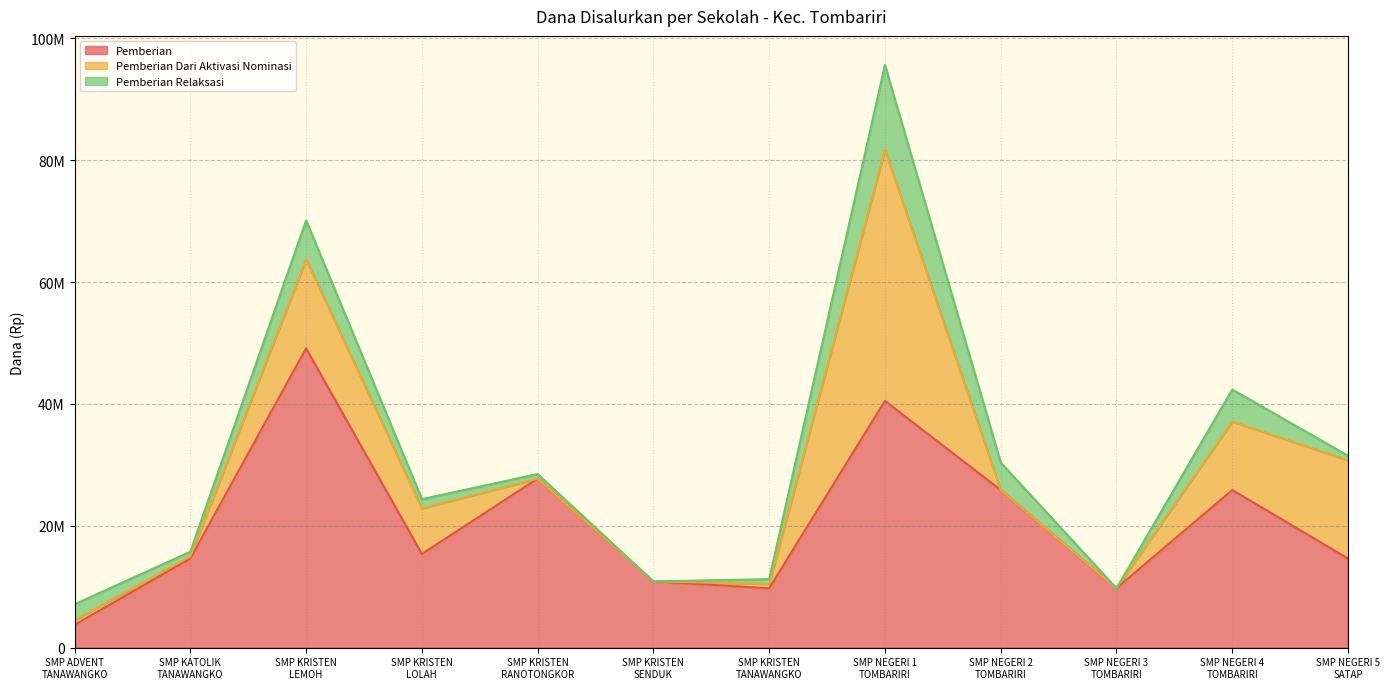

What is the difference between the maximum and minimum values in the Pemberian series?

45375000